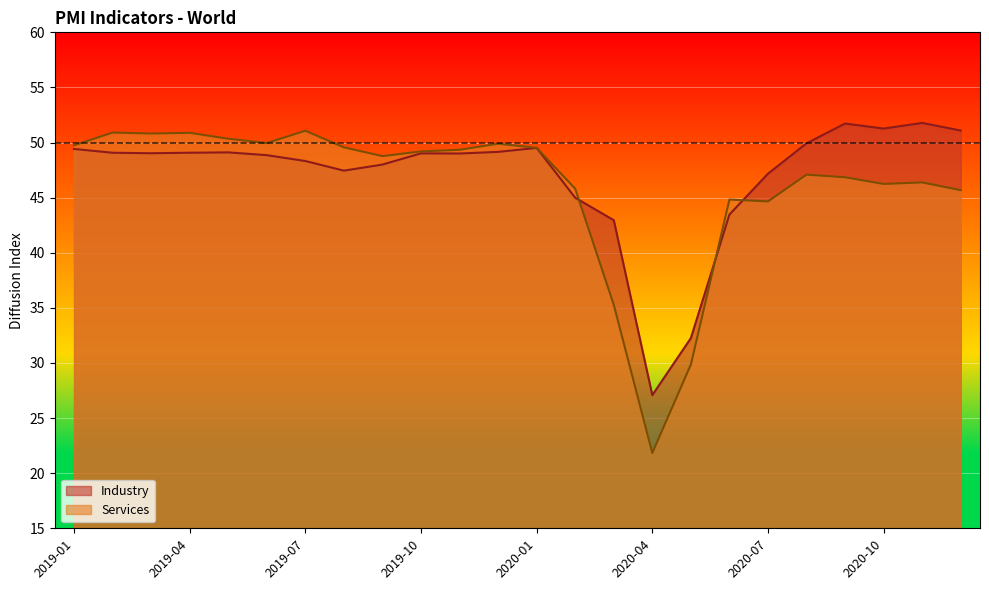

What value does the Services series have at 2020-01?

49.5